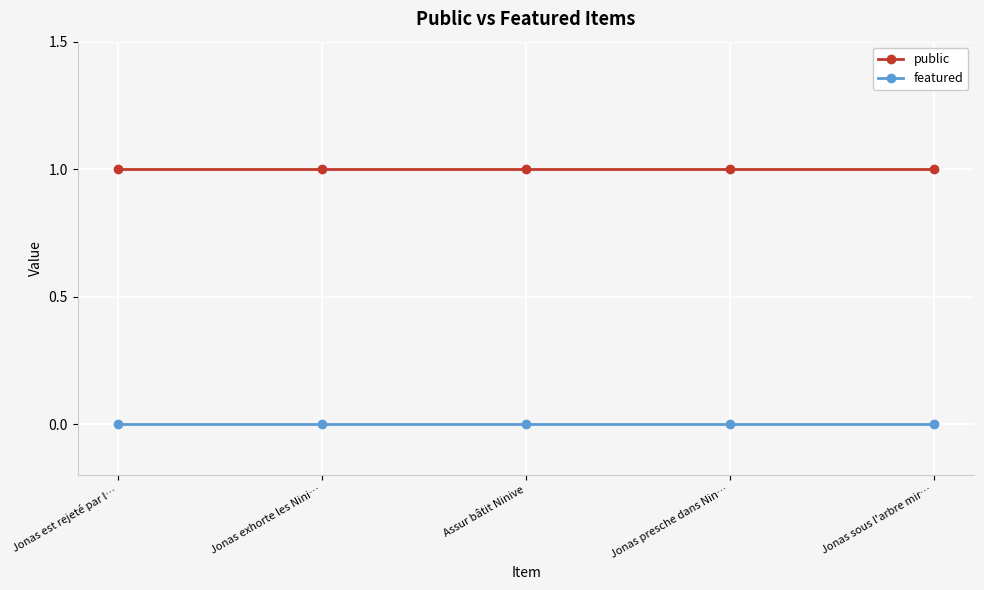

Reading right to left, what are all the values shown in this chart?

public: 1	1	1	1	1
featured: 0	0	0	0	0